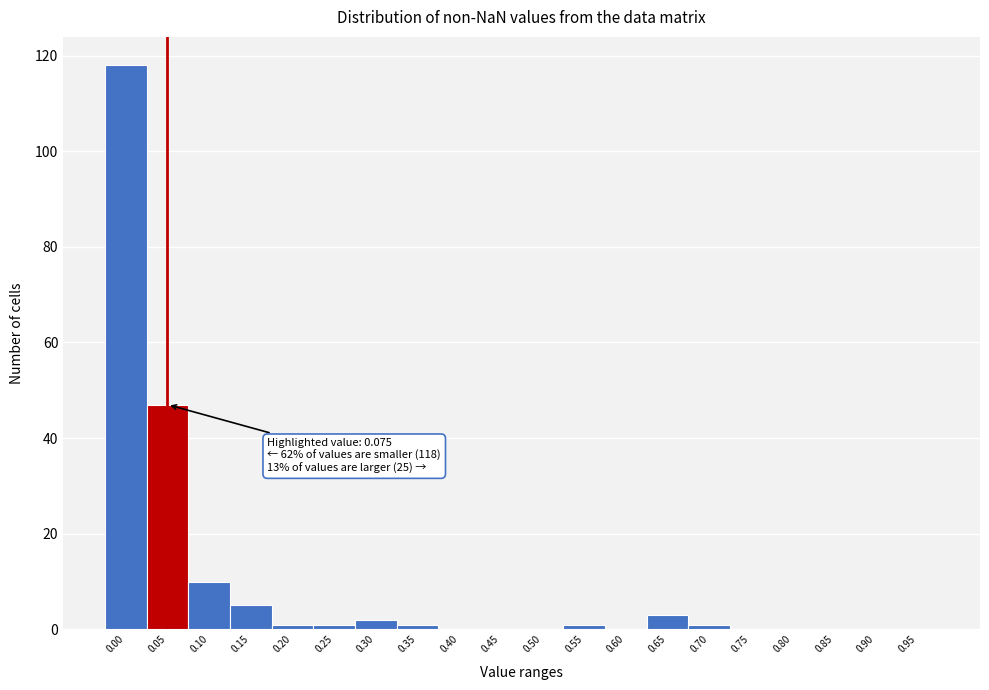

Reading left to right, list all the values displayed in this chart.

0.00=118	0.05=47	0.10=10	0.15=5	0.20=1	0.25=1	0.30=2	0.35=1	0.40=0	0.45=0	0.50=0	0.55=1	0.60=0	0.65=3	0.70=1	0.75=0	0.80=0	0.85=0	0.90=0	0.95=0